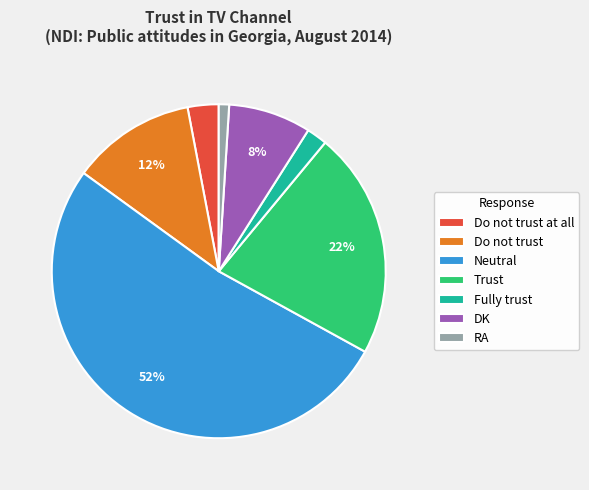

What is the majority slice?

Neutral